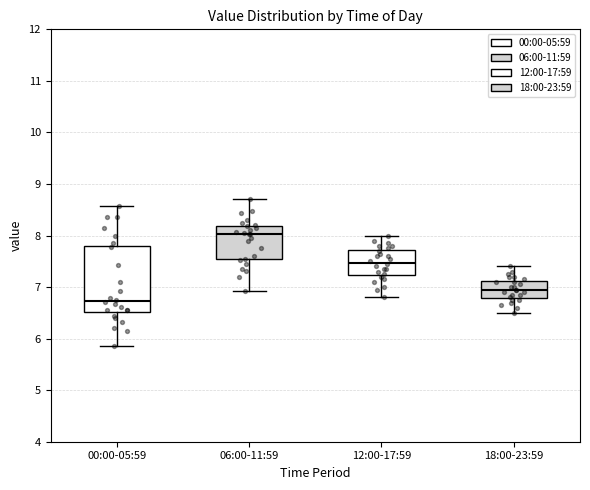

Reading left to right, read every box against the y-axis: the position of its median line, the range the box covers, and the ends of its whiskers. The values are not printed on the chart, so give them approximately, as read against the axis.

00:00-05:59: median 6.7, box 6.5 to 7.8, whiskers 5.9 to 8.6
06:00-11:59: median 8.0, box 7.5 to 8.2, whiskers 6.9 to 8.7
12:00-17:59: median 7.5, box 7.2 to 7.7, whiskers 6.8 to 8.0
18:00-23:59: median 7.0, box 6.8 to 7.1, whiskers 6.5 to 7.4